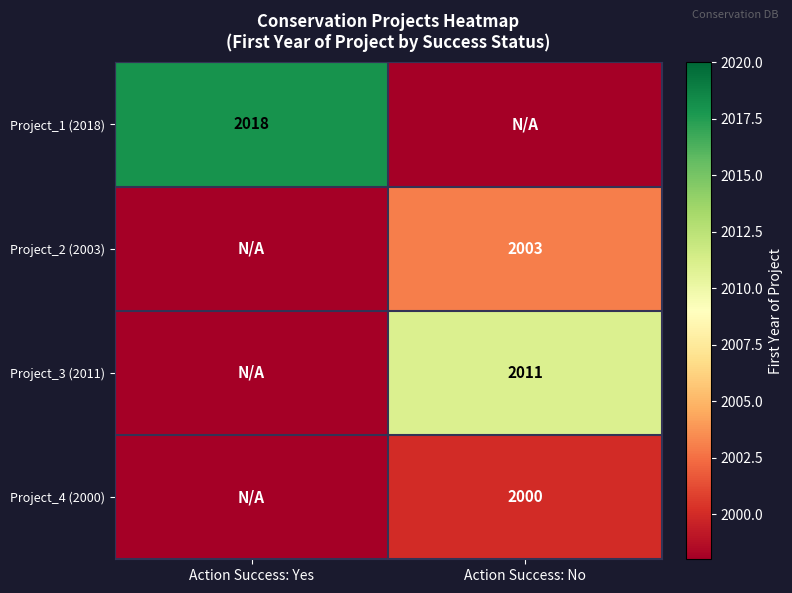

The value of Project_4 (2000) at Action Success: No is 690. True or false?

False